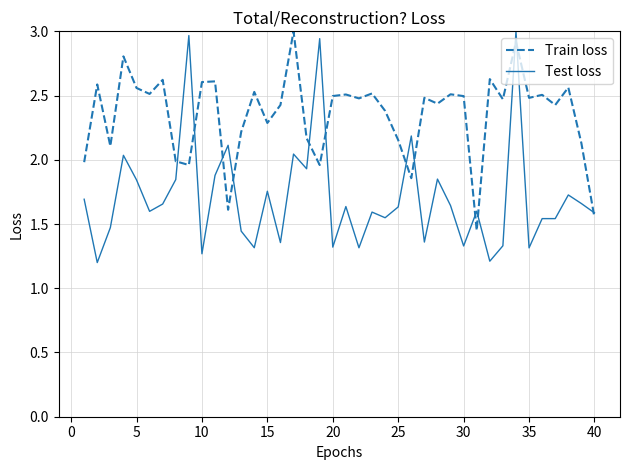

List the series in order of their overall mean, lowest first.

Test loss, Train loss